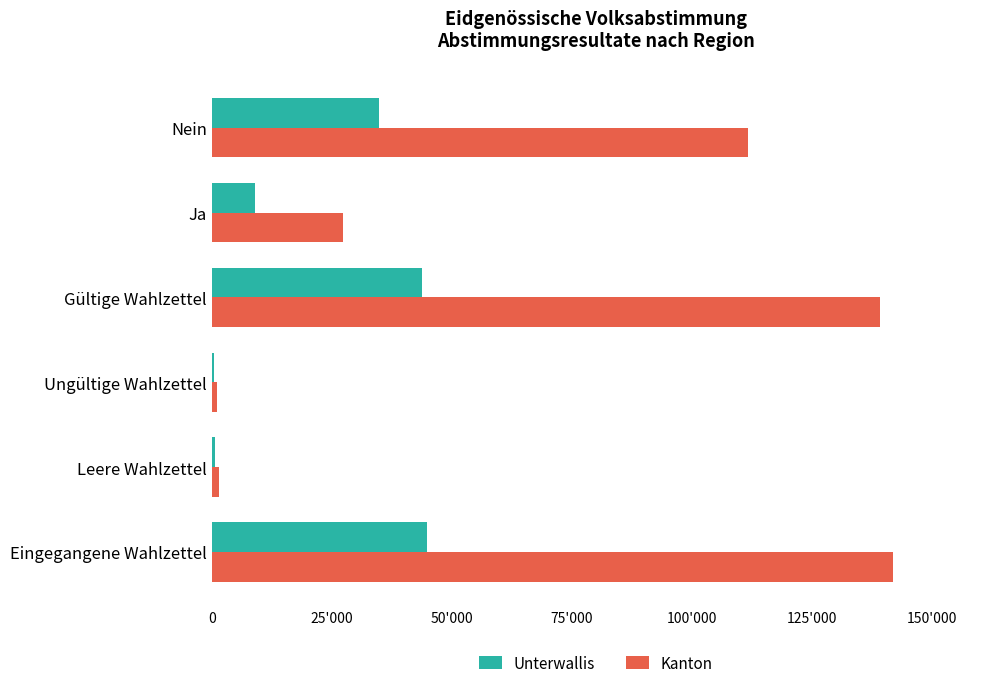

What are all the series names shown in the legend?

Unterwallis, Kanton